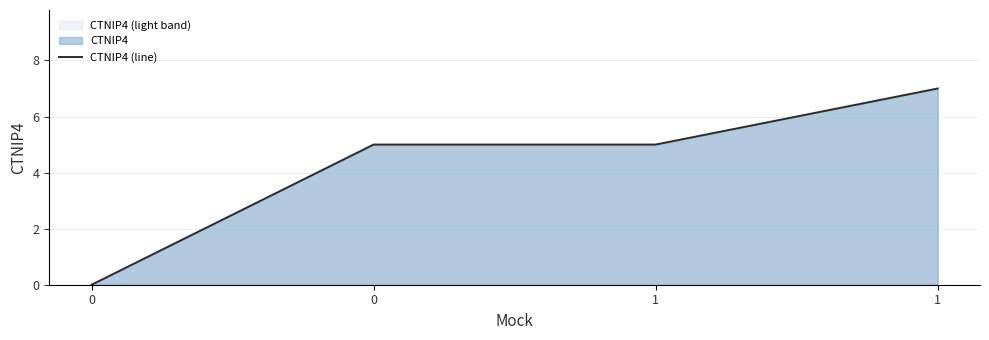

List the labels in order of value, largest first.

1, 0, 1, 0